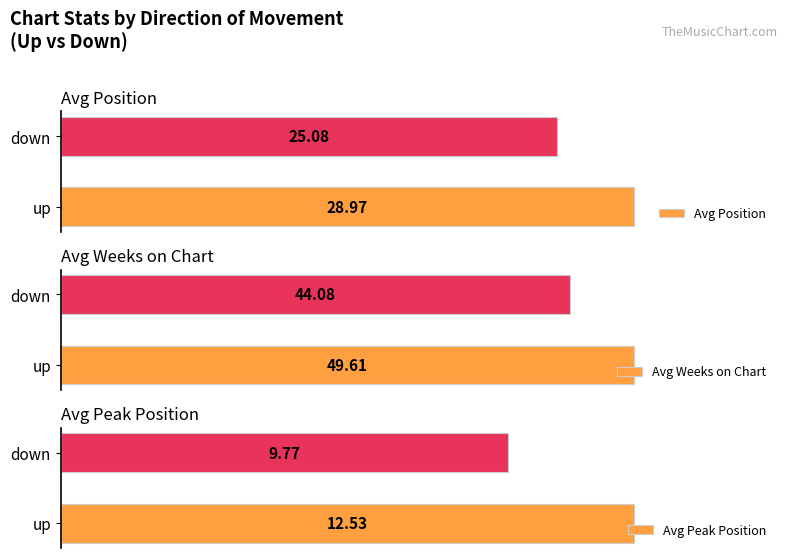

Rank the categories by Avg Position value from lowest to highest.

down, up